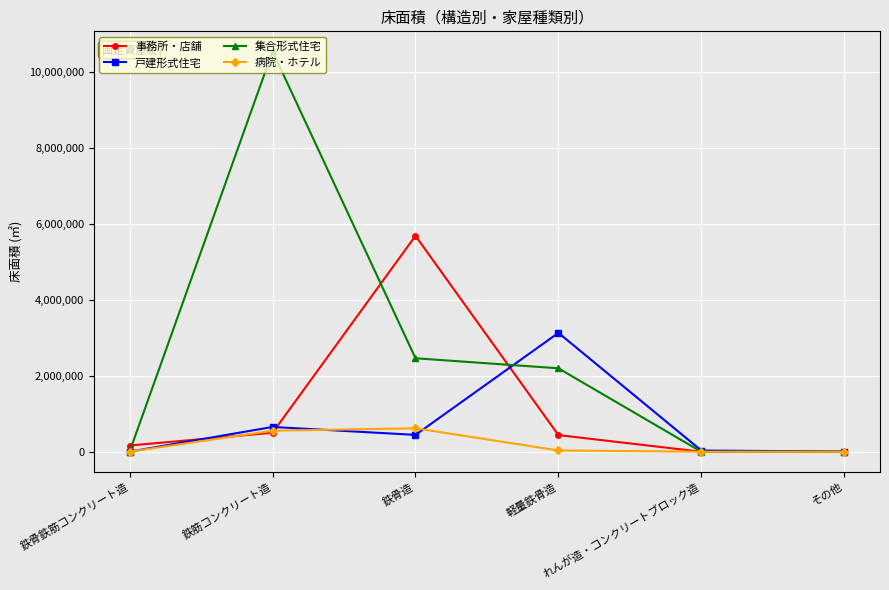

What is the difference between the maximum and minimum values in the 事務所・店舗 series?

5691295